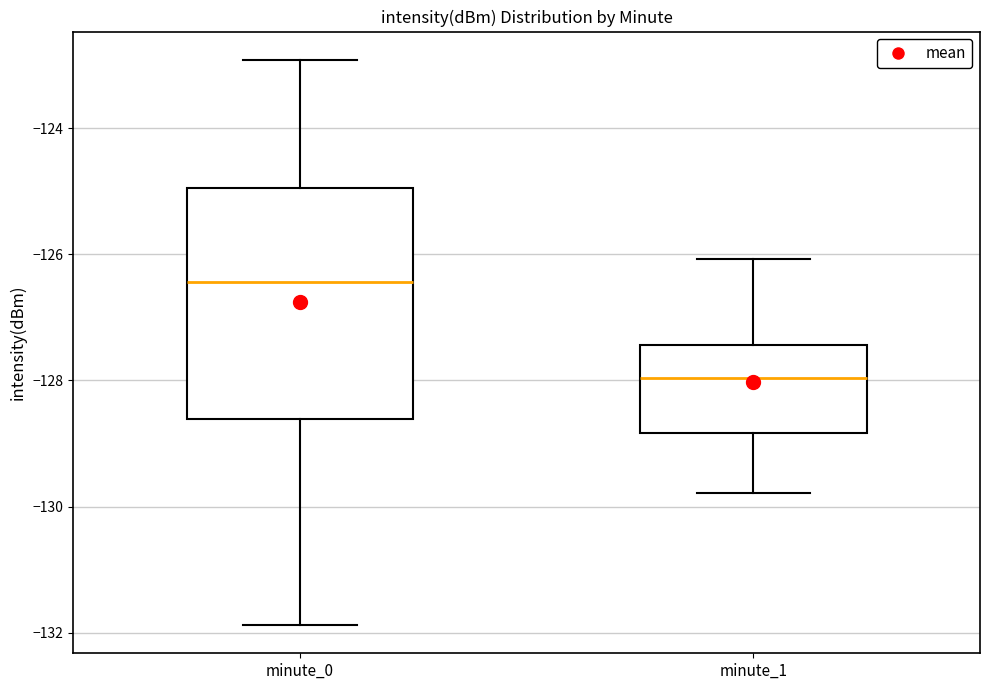

Reading left to right, read every box against the y-axis: the position of its median line, the range the box covers, and the ends of its whiskers. The values are not printed on the chart, so give them approximately, as read against the axis.

minute_0: median -126.4, box -128.6 to -125.0, whiskers -131.8 to -123.0
minute_1: median -128.0, box -128.8 to -127.4, whiskers -129.8 to -126.0